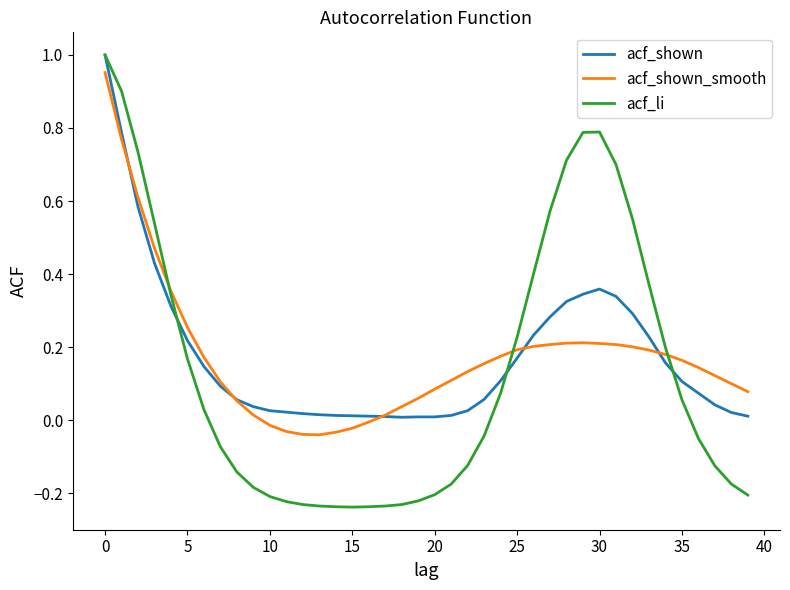

What is the sum of all acf_li values?

5.4